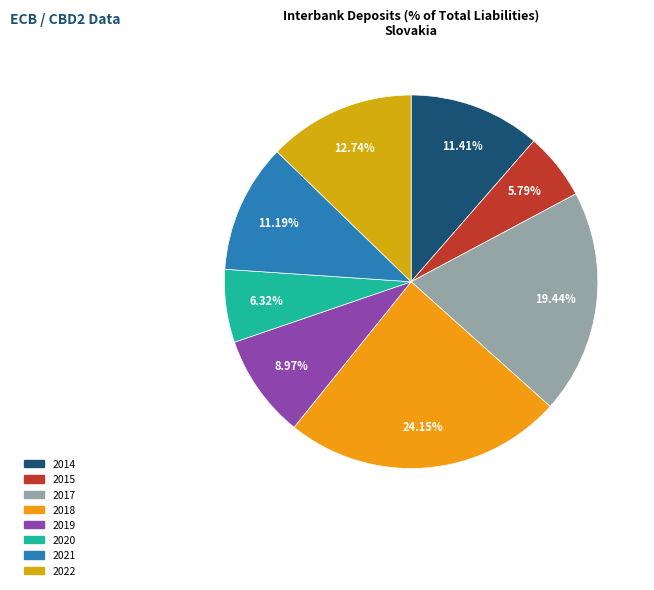

To the nearest percent, what percentage of the pie is 2014?

11%